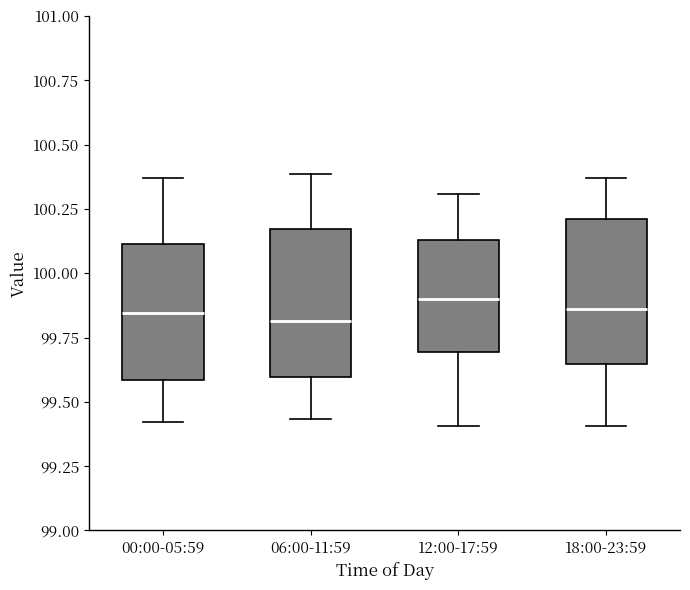

Reading left to right, transcribe this box plot: for each box, give where its median line is, the range the box spans, and where its two whiskers end, as read against the y-axis. The values are not printed on the chart, so give them approximately, as read against the axis.

00:00-05:59: median 99.85, box 99.60 to 100.10, whiskers 99.40 to 100.35
06:00-11:59: median 99.80, box 99.60 to 100.15, whiskers 99.45 to 100.40
12:00-17:59: median 99.90, box 99.70 to 100.15, whiskers 99.40 to 100.30
18:00-23:59: median 99.85, box 99.65 to 100.20, whiskers 99.40 to 100.35